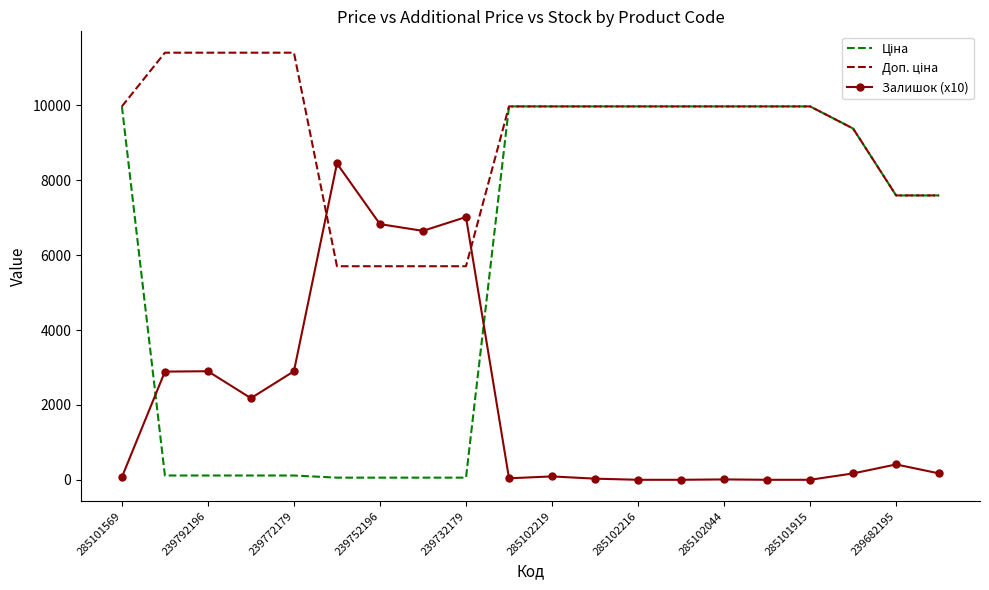

What is the maximum value for Залишок (x10)?

8450.0